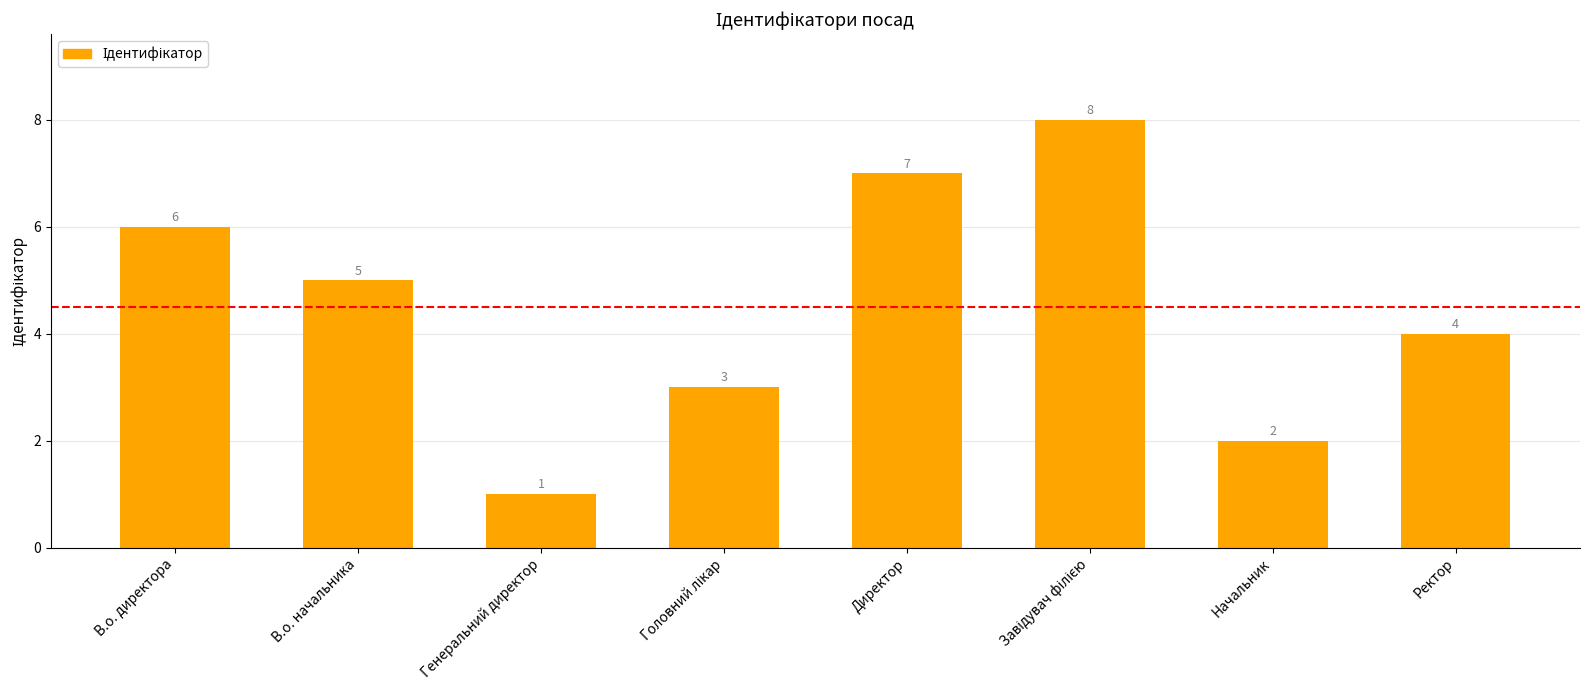

What is the difference between the maximum and minimum values?

7